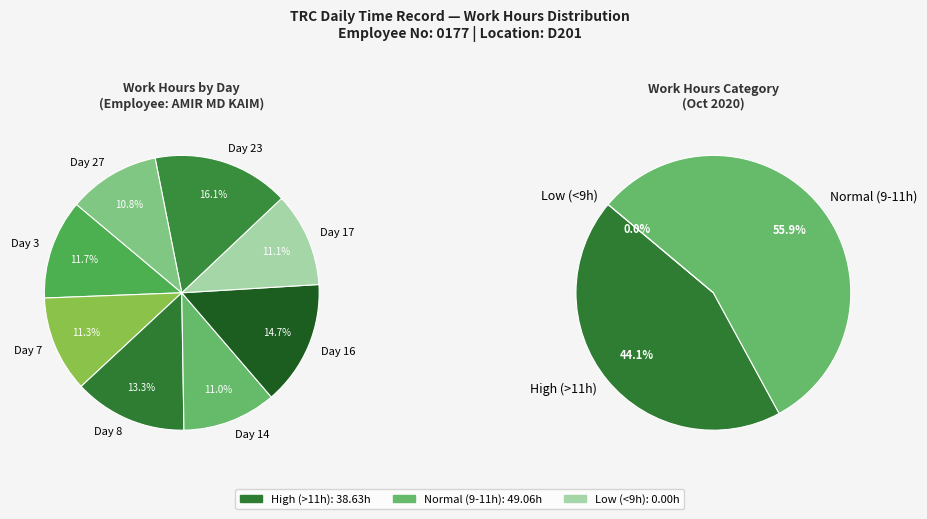

What percentage is the Day 3 slice, to the nearest percent?

12%